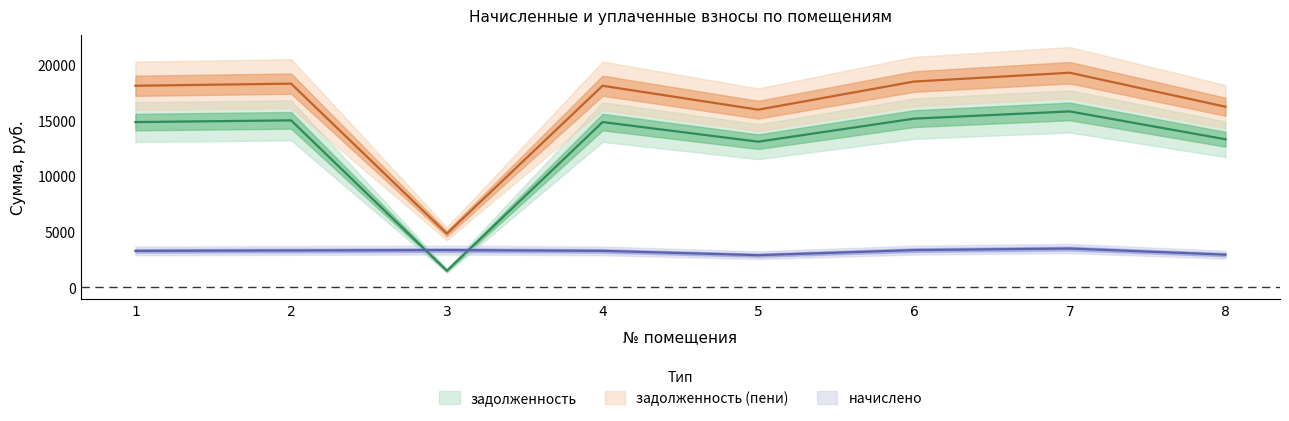

What is the difference between the second highest and second lowest values in the задолженность series?

2071.9